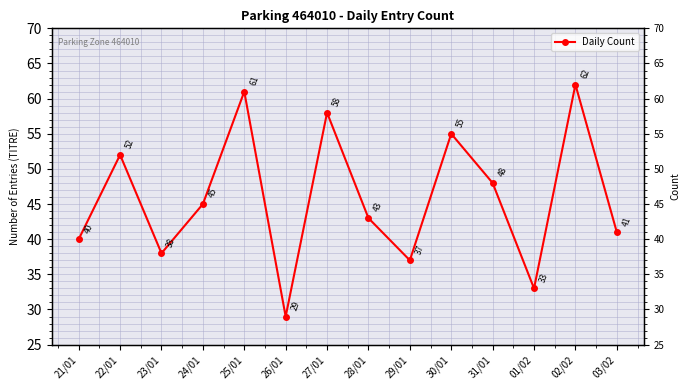

Which label corresponds to the smallest value in the chart?

26/01